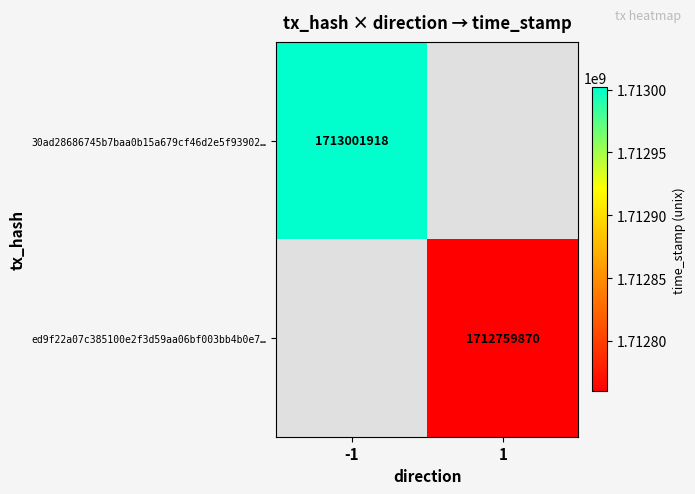

True or false: ed9f22a07c385100e2f3d59aa06bf003bb4b0e7… has a value of 2338927702 at 1.

False